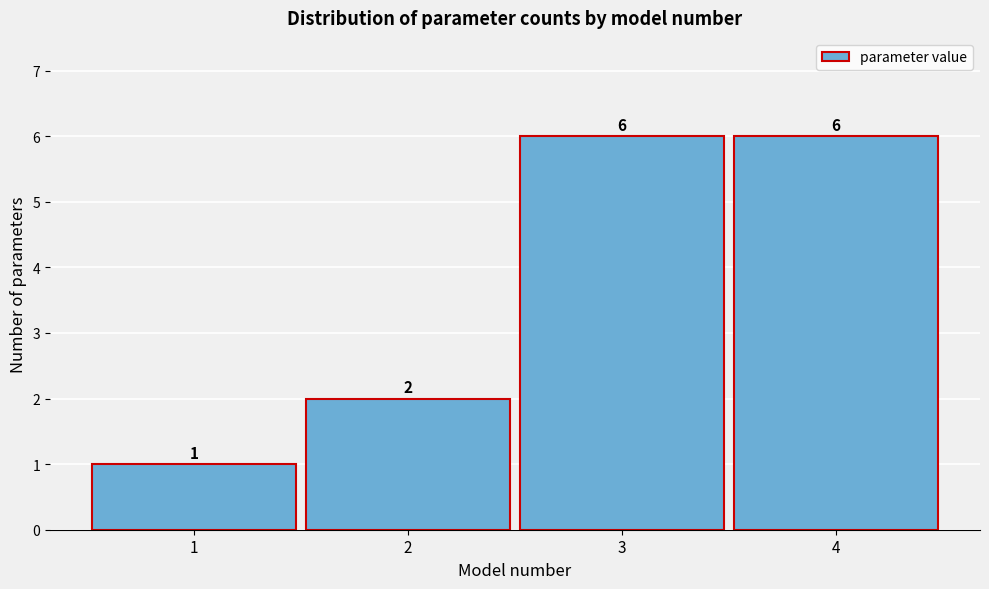

Reading left to right, transcribe this chart: for each bar, give the range it covers on the x-axis and its height.

0.5 to 1.5: 1
1.5 to 2.5: 2
2.5 to 3.5: 6
3.5 to 4.5: 6